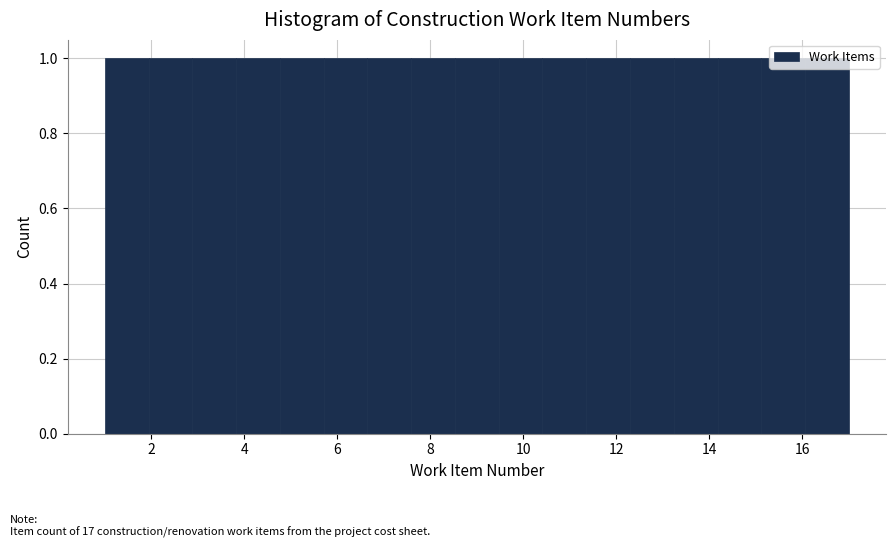

Reading left to right, transcribe this chart: for each bar, give the range it covers on the x-axis and its height. Neither the bar edges nor the heights are printed on the chart, so give them approximately, as read against the axes.

1.0 to 2.0: 1
2.0 to 2.8: 1
2.8 to 3.8: 1
3.8 to 4.8: 1
4.8 to 5.8: 1
5.8 to 6.6: 1
6.6 to 7.6: 1
7.6 to 8.6: 1
8.6 to 9.4: 1
9.4 to 10.4: 1
10.4 to 11.4: 1
11.4 to 12.2: 1
12.2 to 13.2: 1
13.2 to 14.2: 1
14.2 to 15.2: 1
15.2 to 16.0: 1
16.0 to 17.0: 1